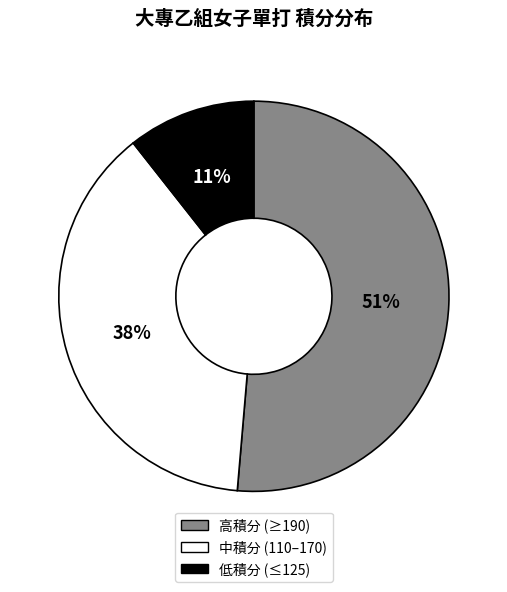

To the nearest percent, what is the combined percentage of 中積分 (110–170) and 高積分 (≥190)?

89%